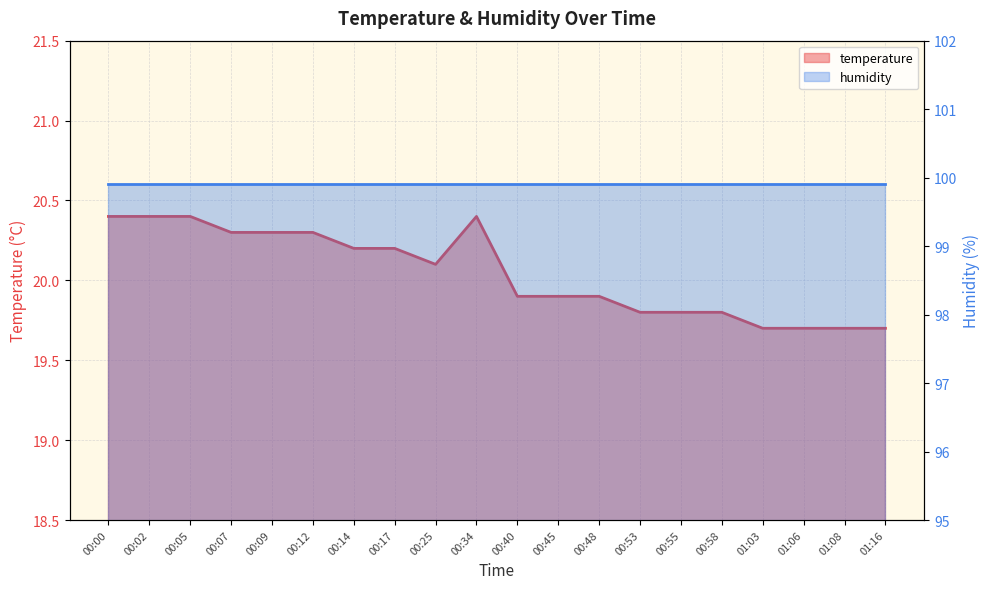

How many values are below 20?

10